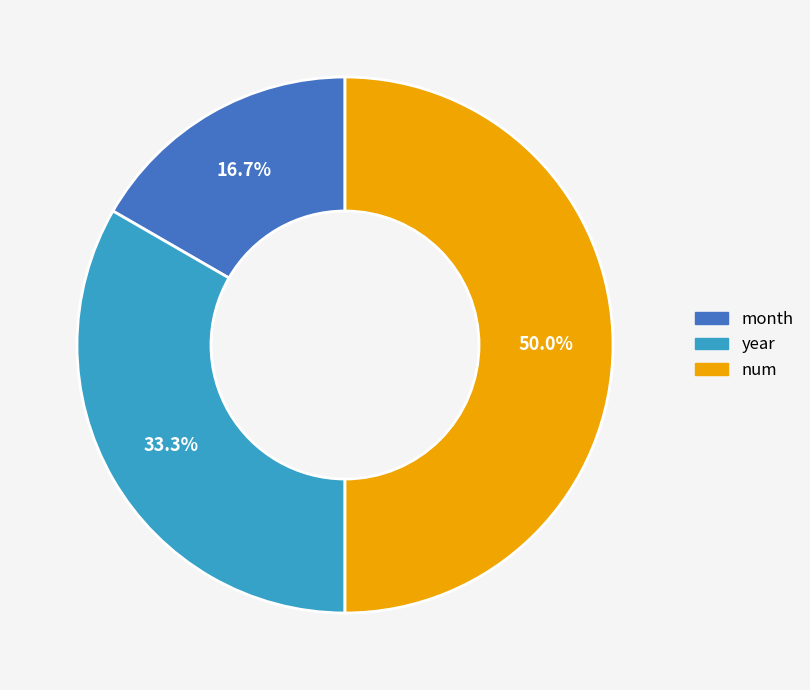

Which slice is the smallest?

month